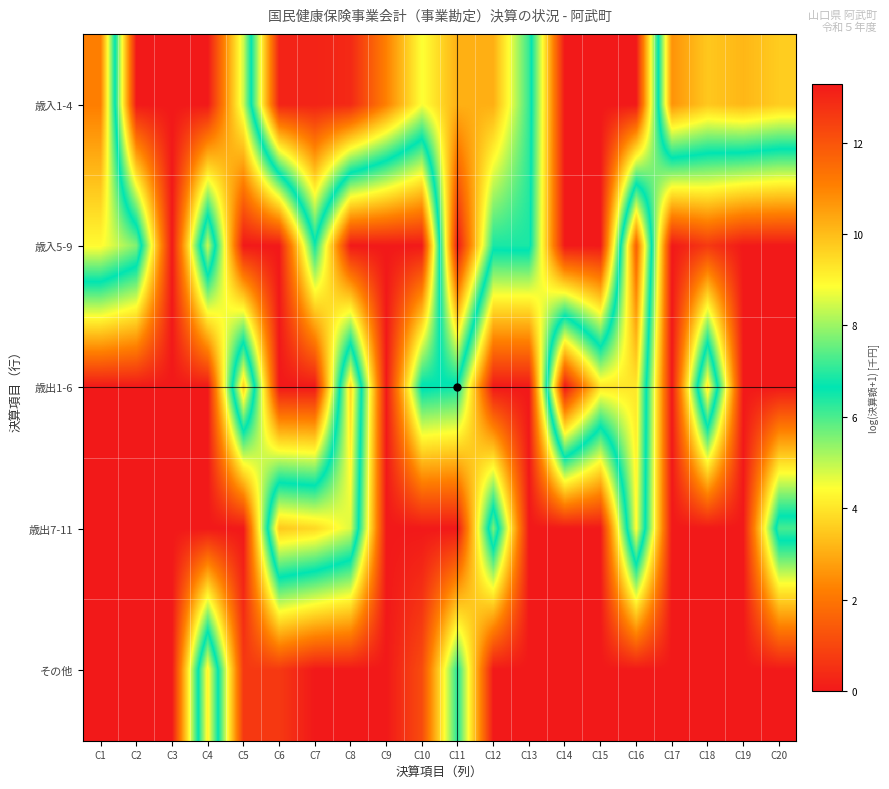

What is the total value across all series at C19?

10.1